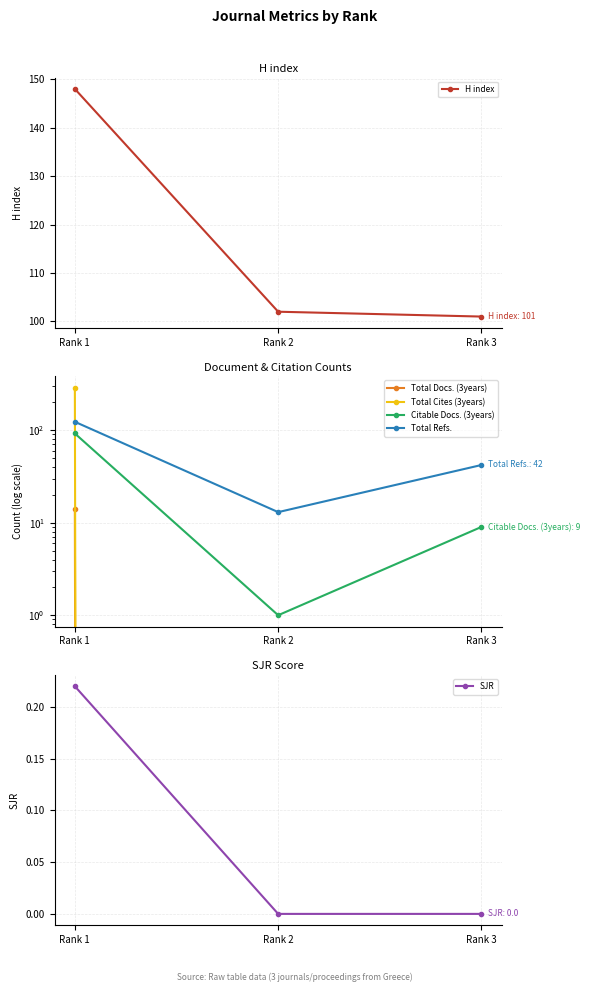

What is the sum of all H index values?

351